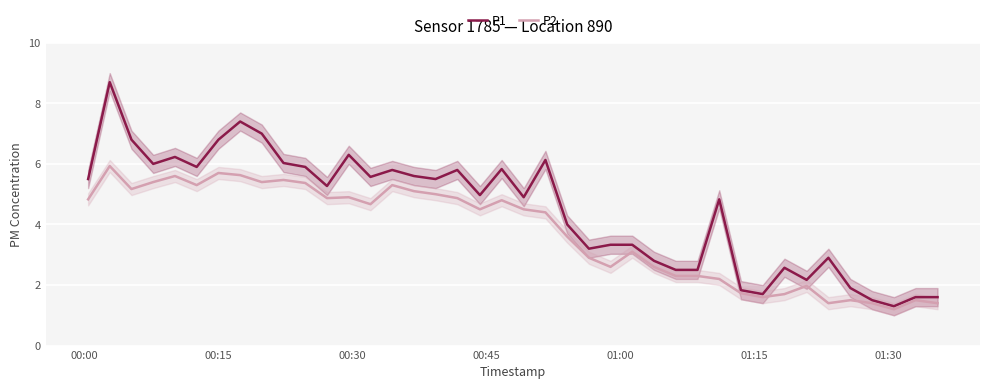

What is the maximum value for P1?

8.7